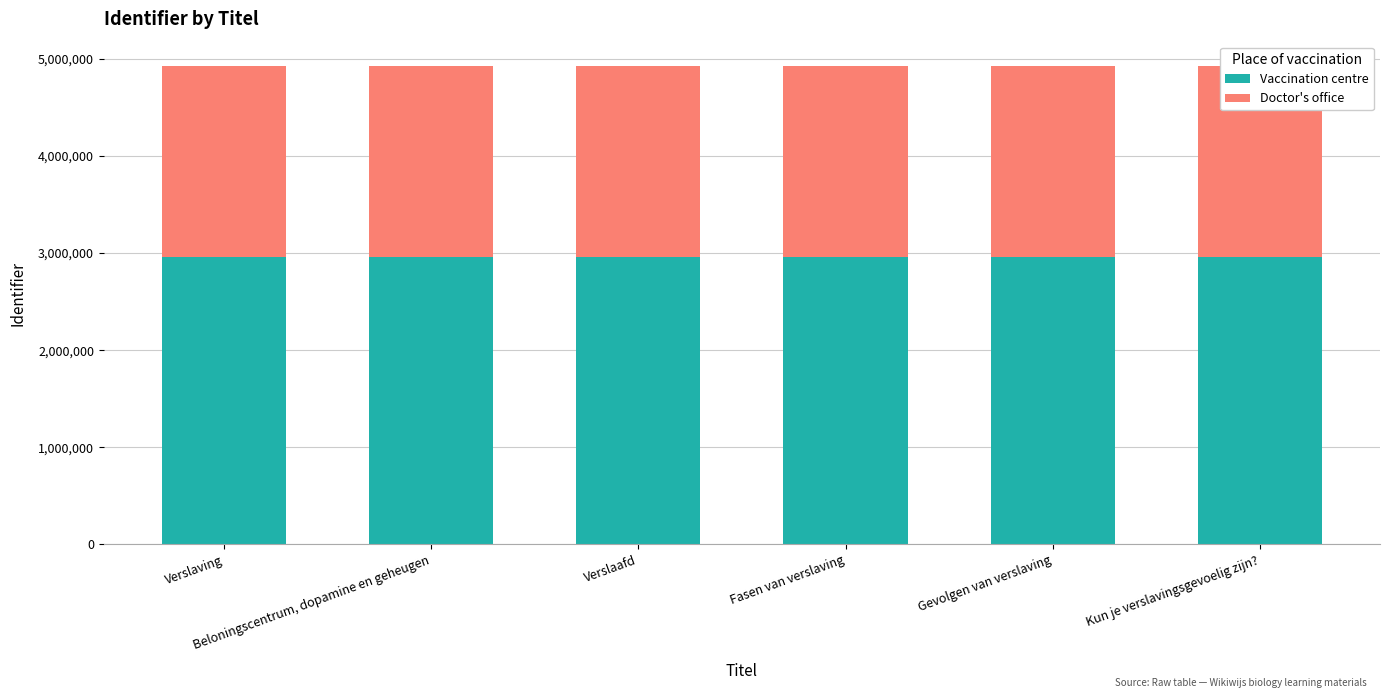

What is the total value across all series at Beloningscentrum, dopamine en geheugen?

4931227.0